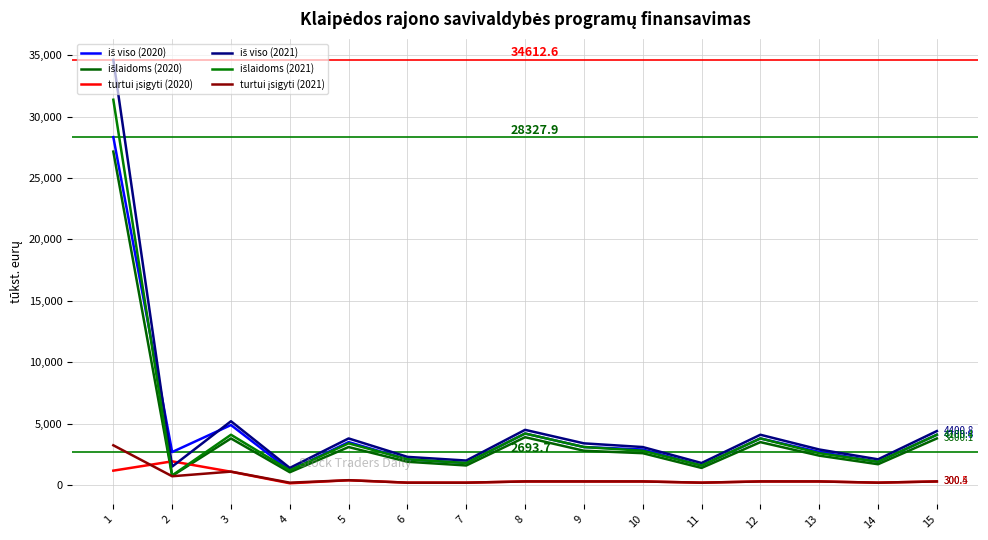

Rank the categories by išlaidoms (2021) value from highest to lowest.

1, 8, 15, 3, 12, 5, 9, 10, 13, 6, 14, 7, 11, 4, 2